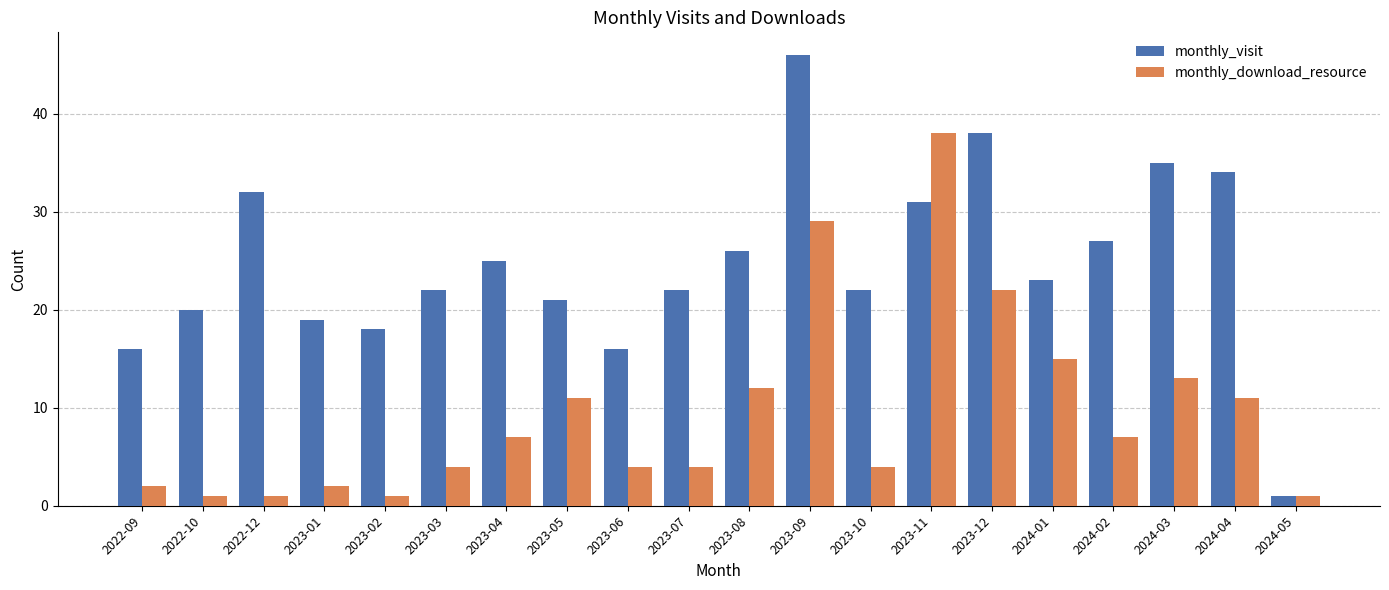

How many bars are there in total?

40